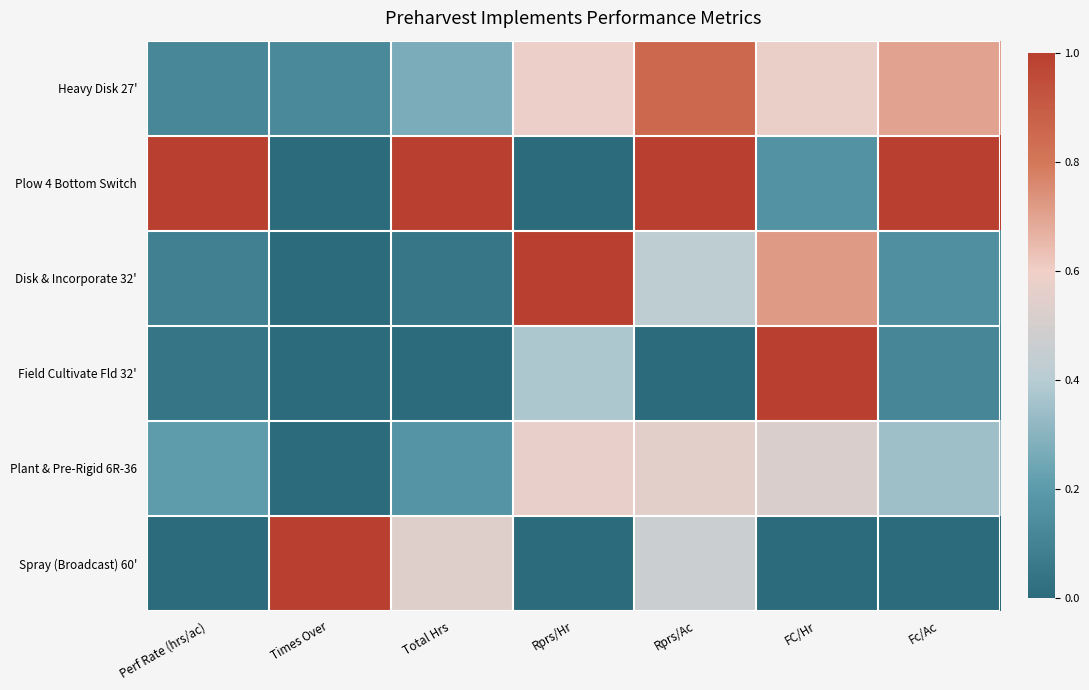

How many series are shown in this chart?

6